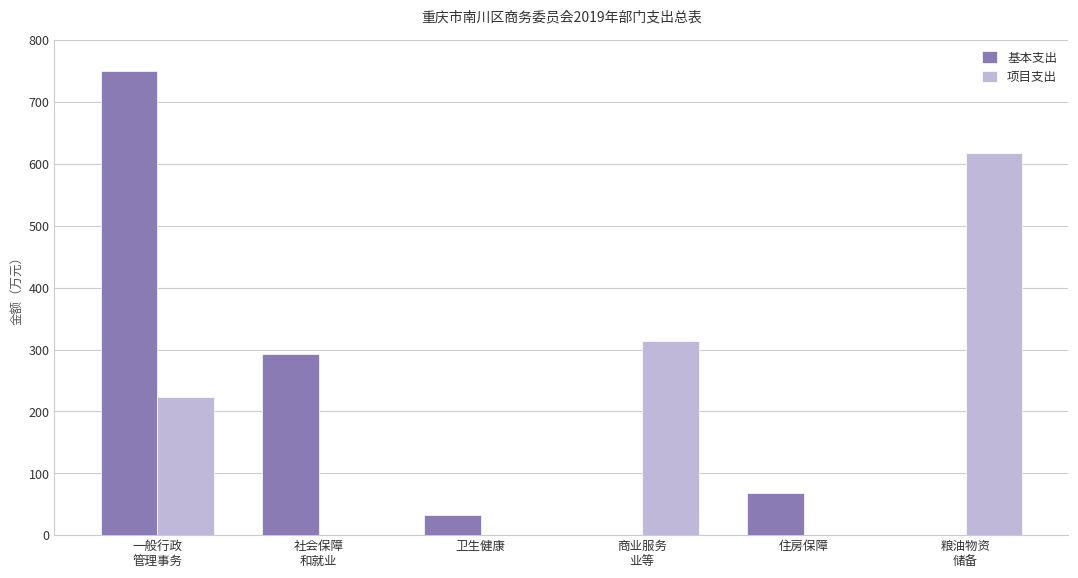

Which category has the highest value across all series?

一般行政
管理事务